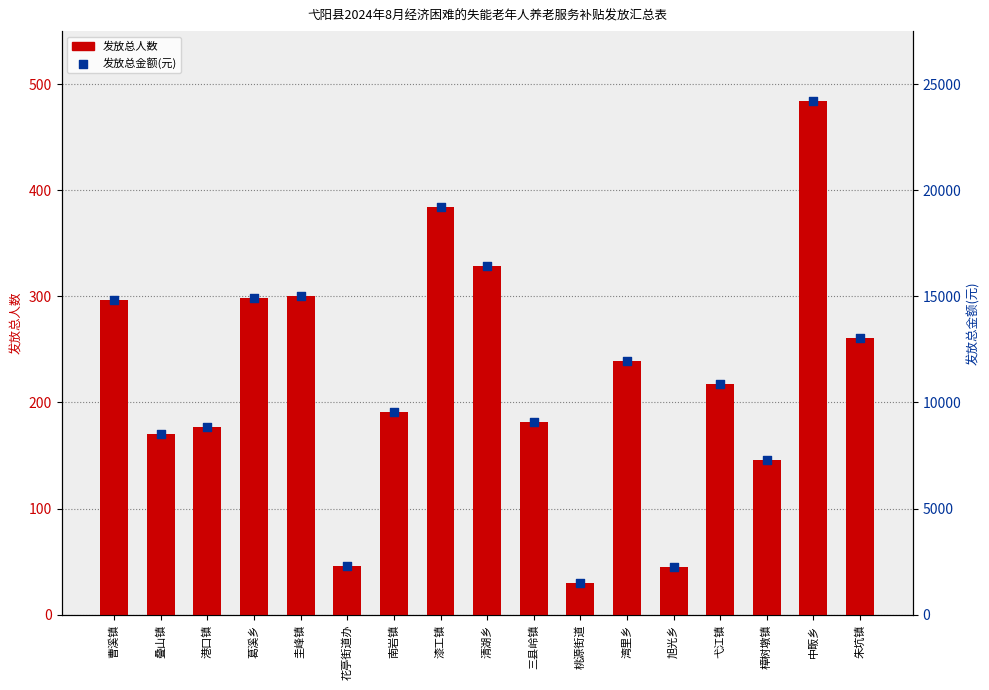

At which category is the sum across all series the highest?

中畈乡